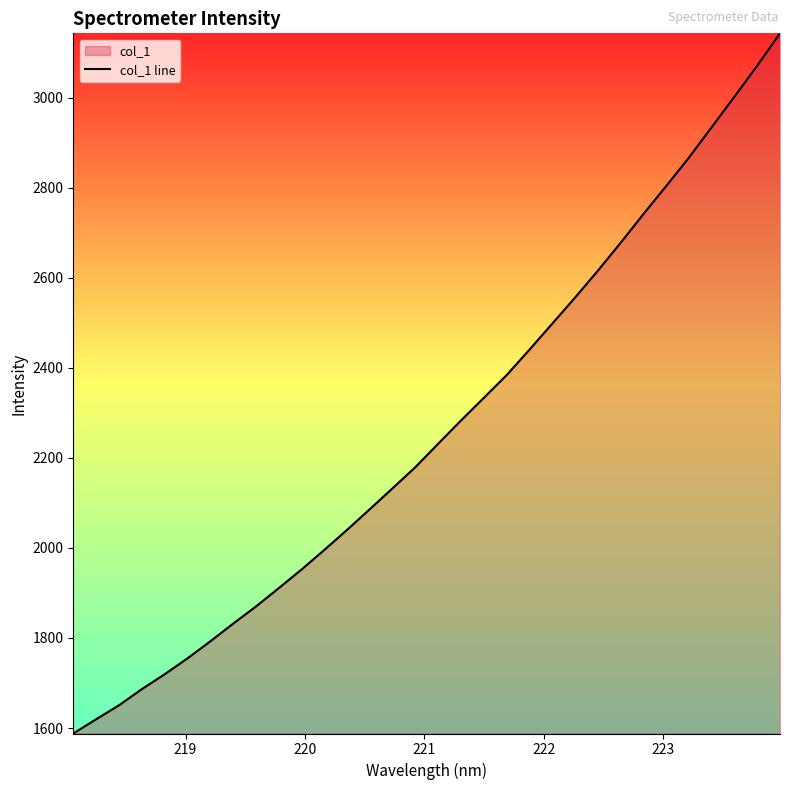

What is the smallest value displayed?

1587.9